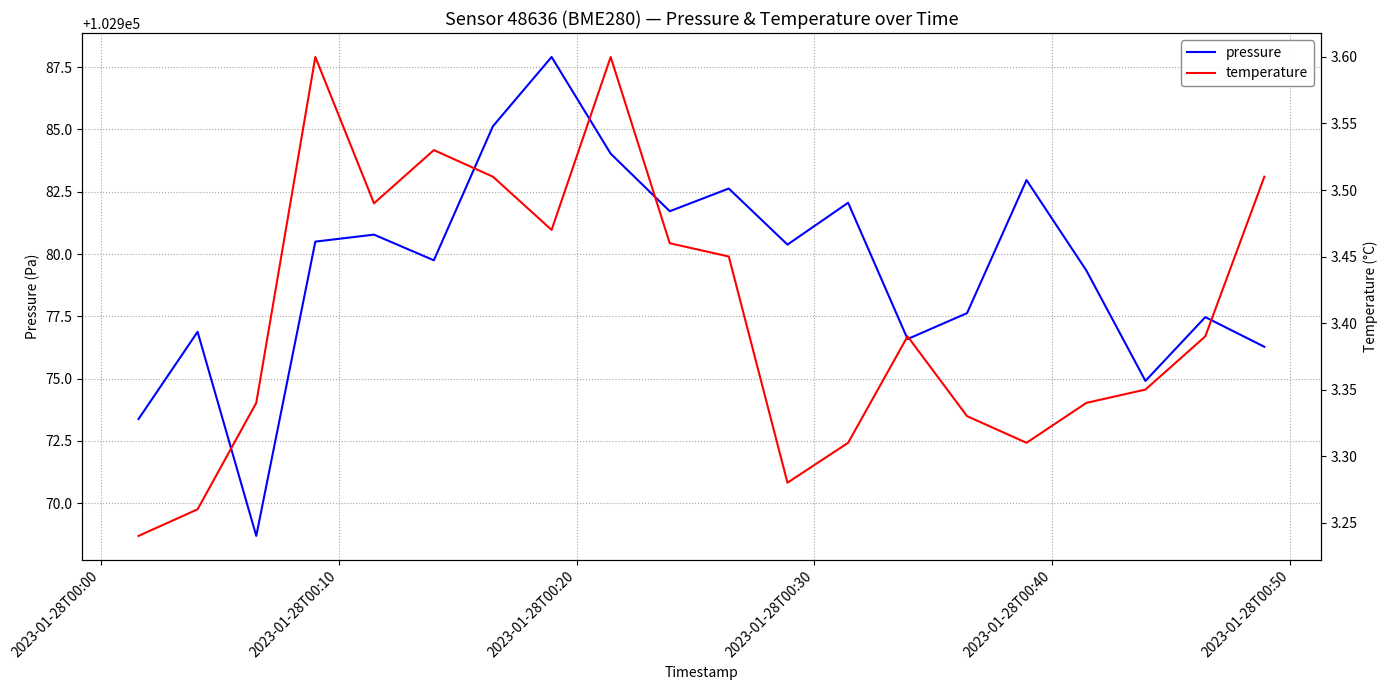

Which series has the largest range (max minus min)?

pressure